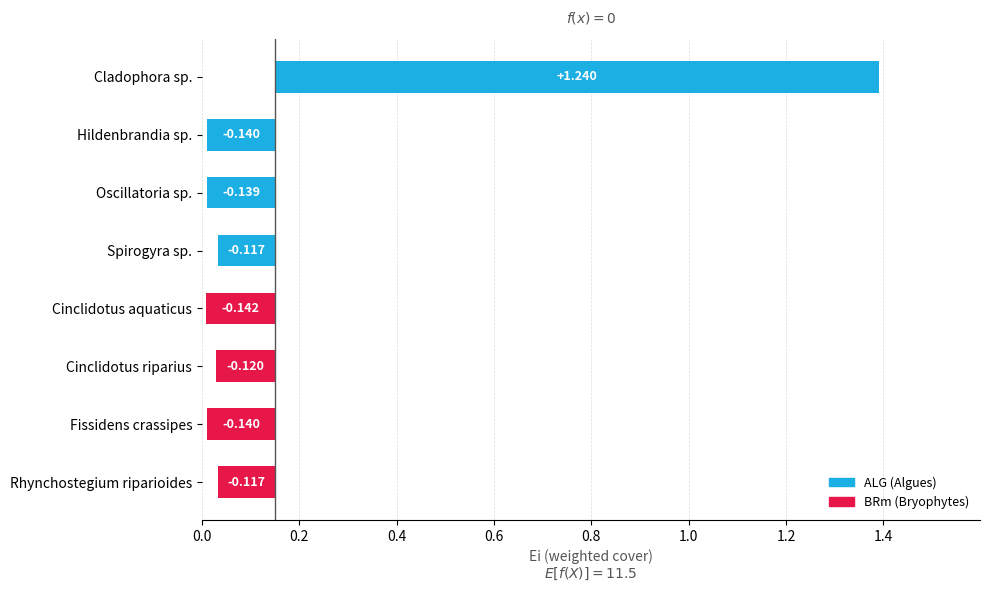

What is the label of the 1st bar from the right?

Rhynchostegium riparioides